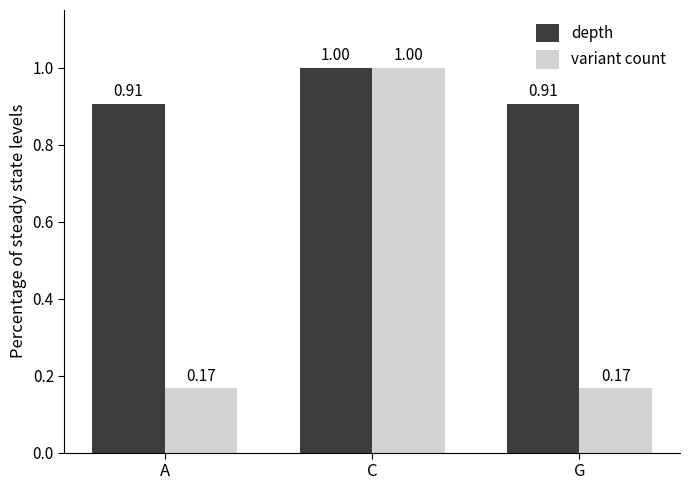

Which series has the widest spread of values?

variant count